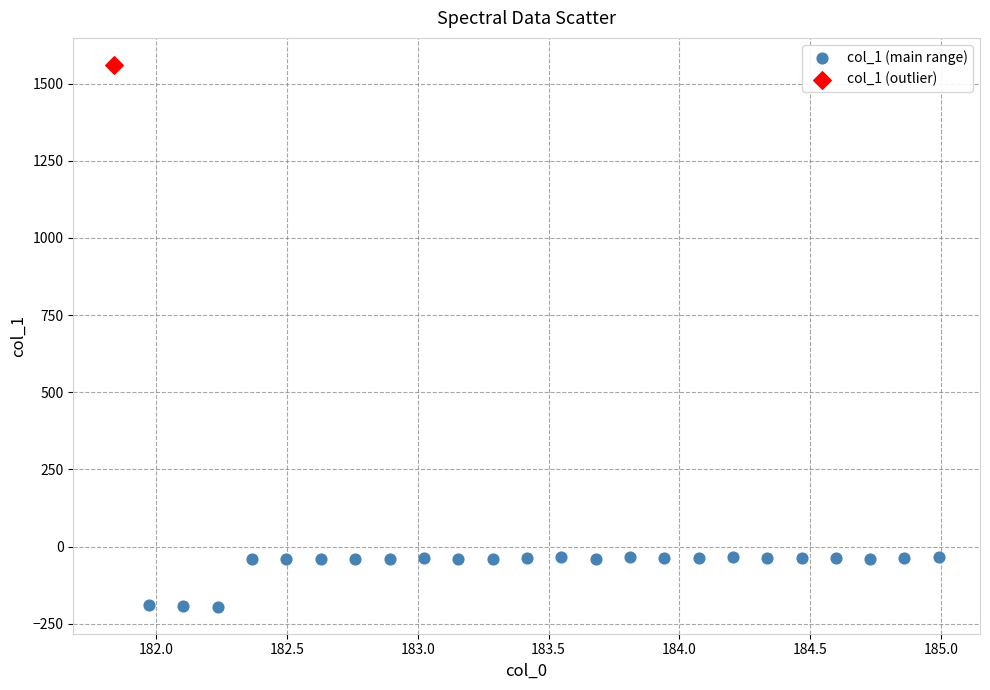

What are all the series names shown in the legend?

col_1 (main range), col_1 (outlier)